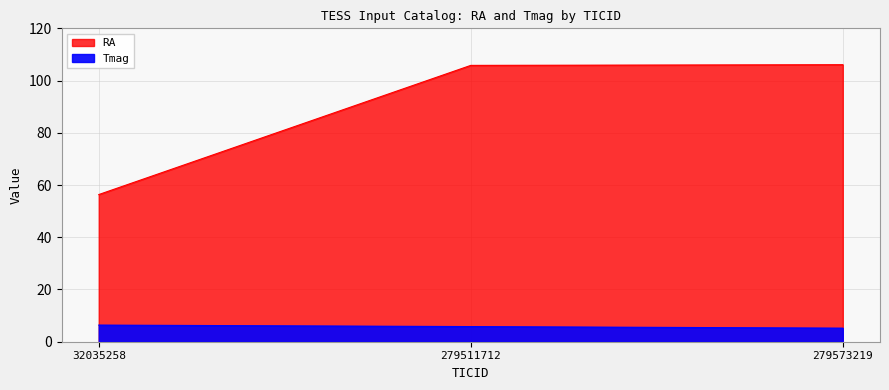

What is the maximum value shown in the chart?

106.1